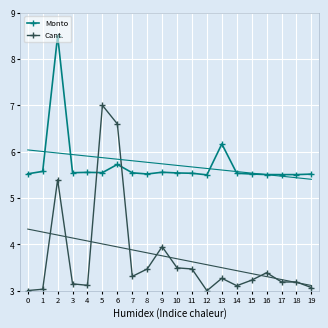

What is the difference between the highest and lowest values at 4?

2.4